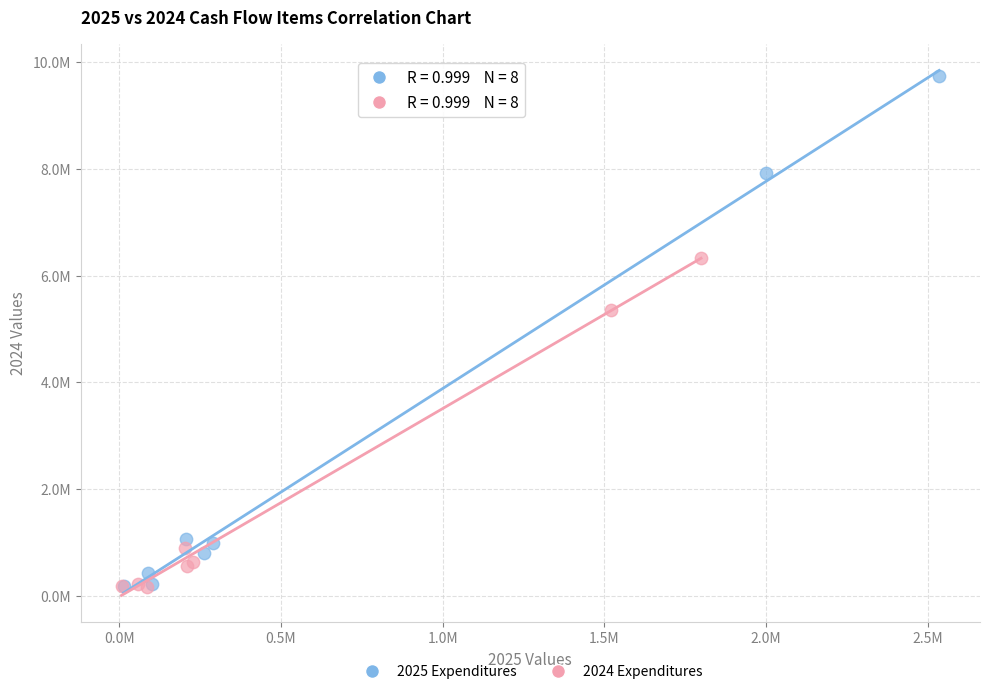

What are all the series names shown in the legend?

2025 Expenditures, 2024 Expenditures